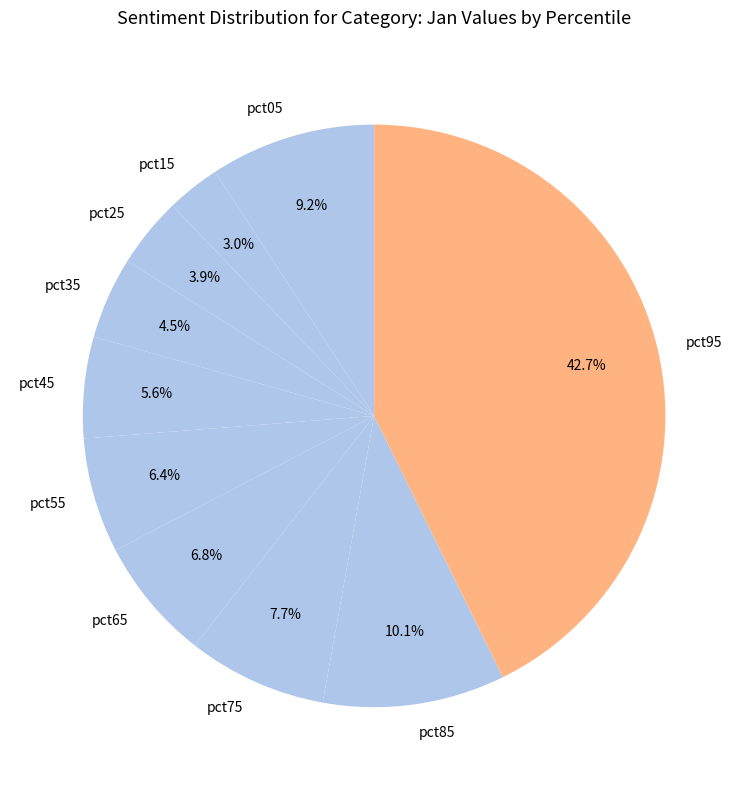

Is there a majority slice in this chart?

No